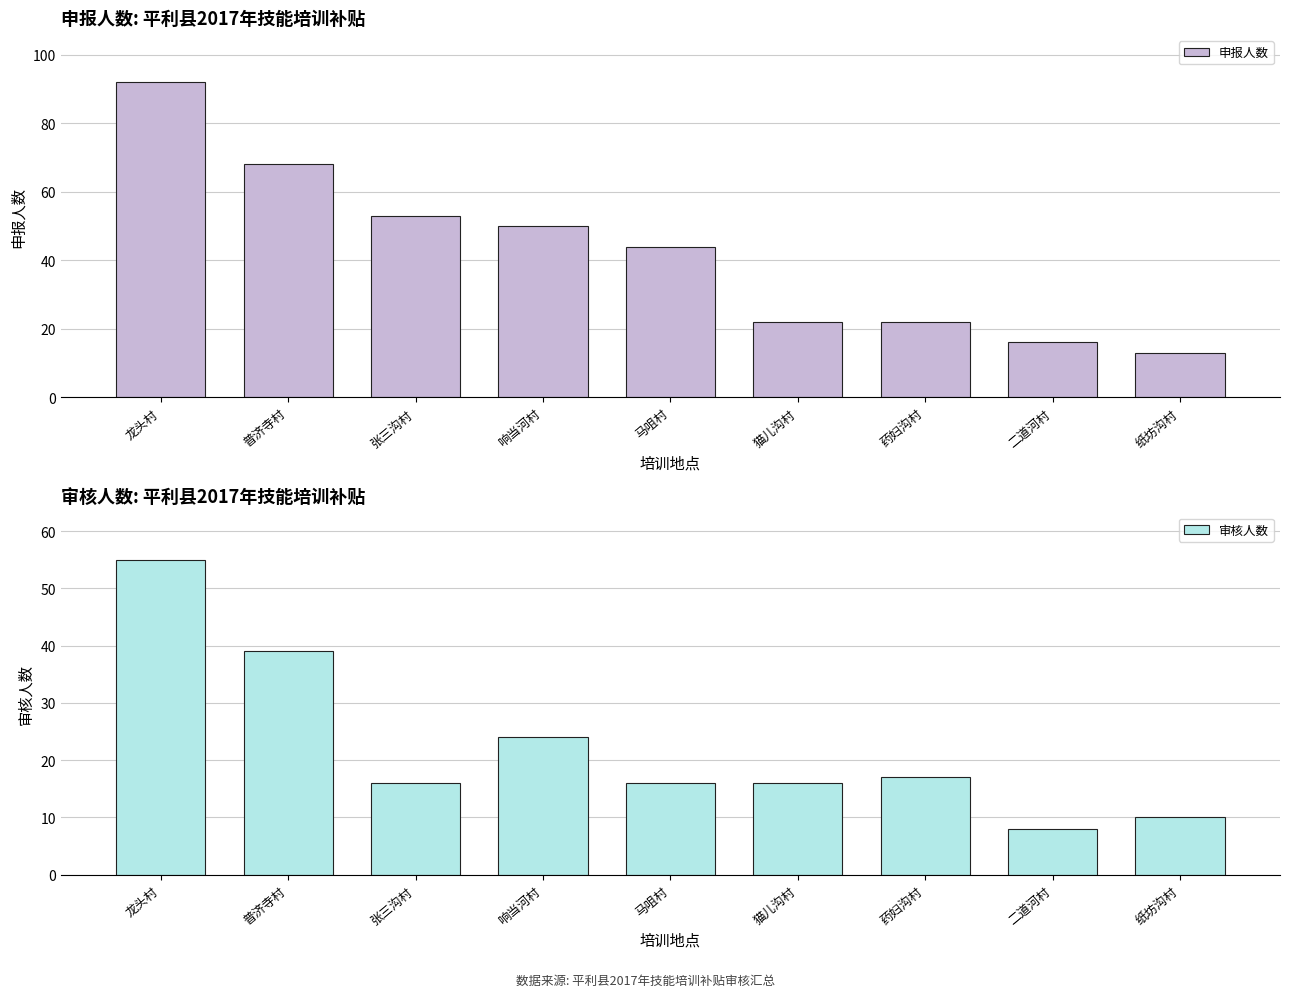

At how many categories does at least one series exceed 10?

9